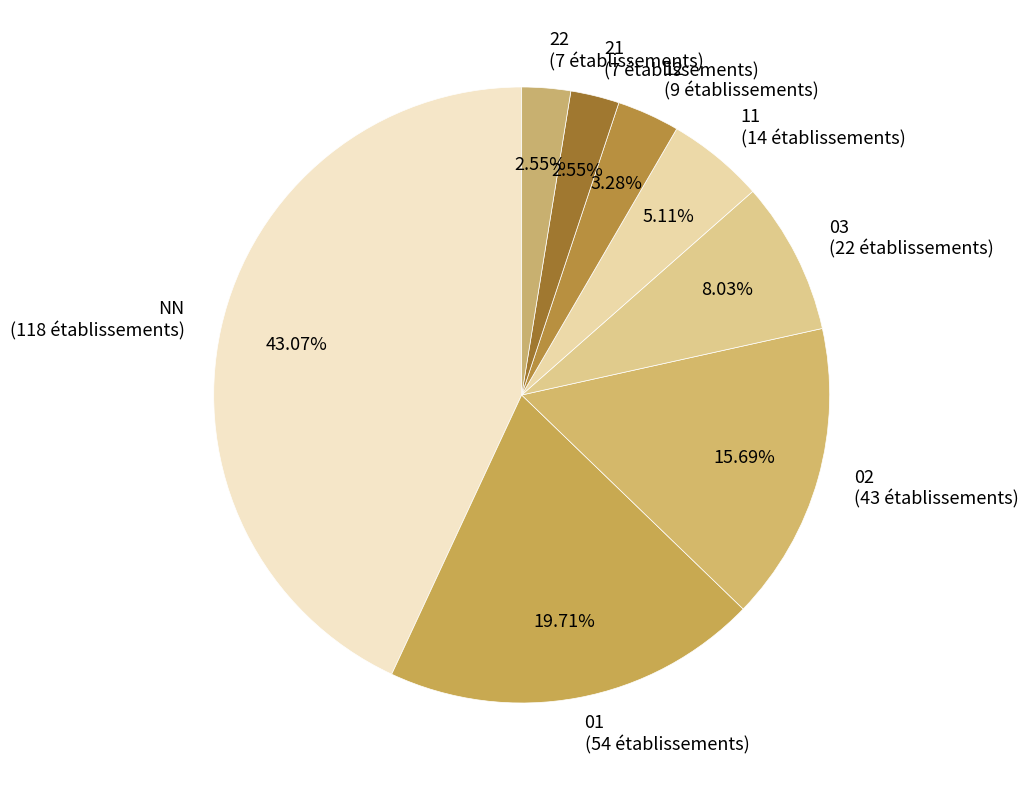

Does 22 represent more than half of the total?

No